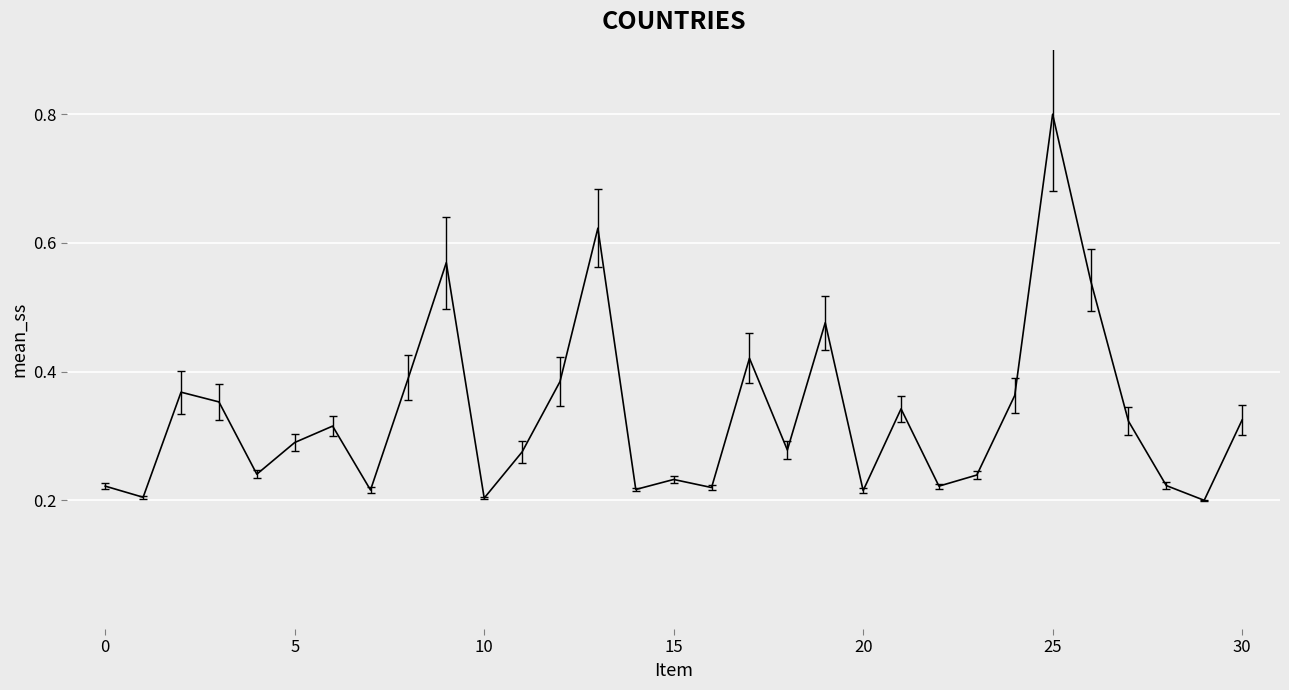

How many points are higher than both their immediate neighbors (excluding endpoints)?

9